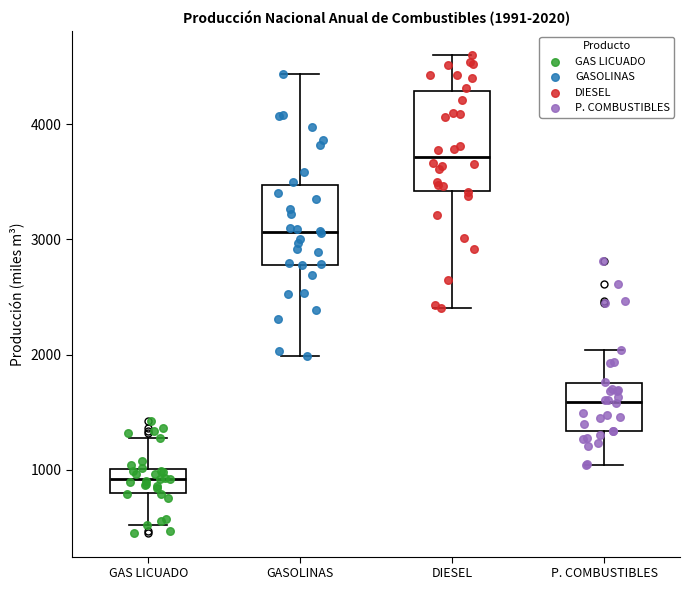

Which box is the tallest, from its lower edge to its upper edge?

DIESEL